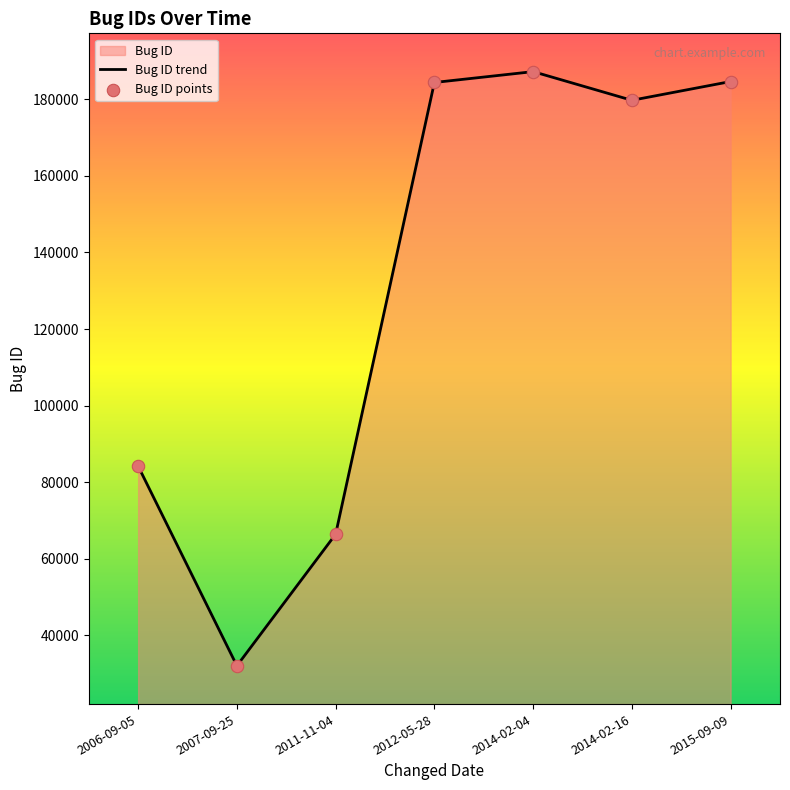

What is the ratio of the value at 2007-09-25 to the value at 2014-02-04?

0.2